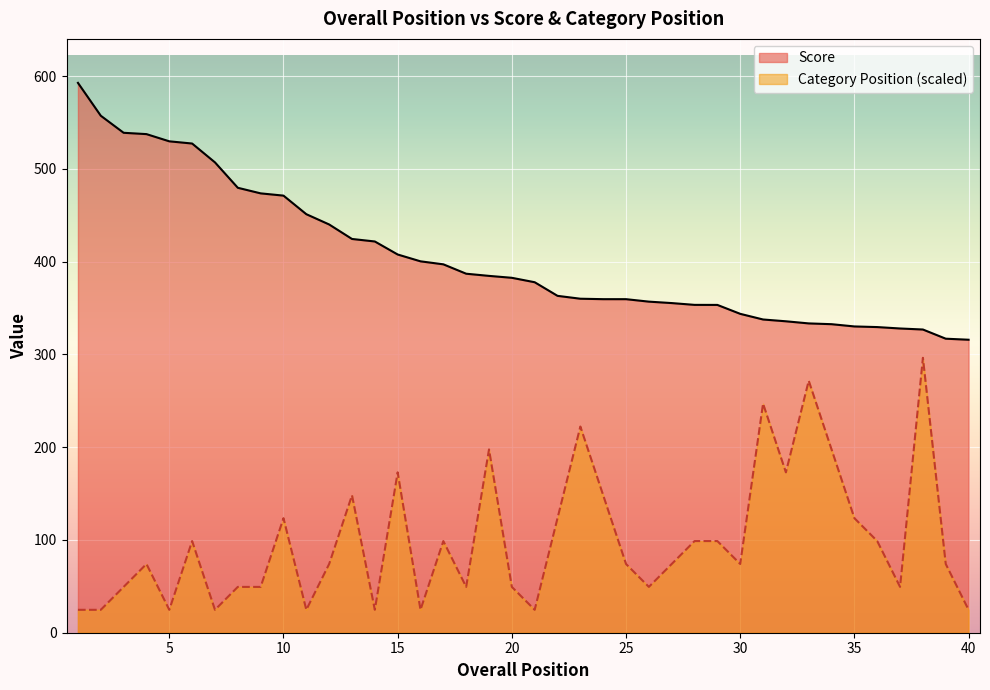

True or false: Score and Category Position intersect in this chart.

False